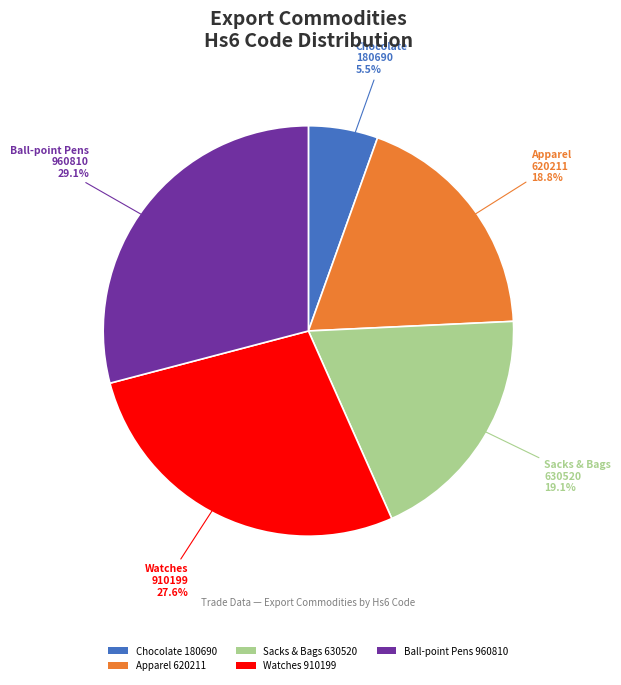

Which category has the smallest portion of the pie?

Chocolate 180690